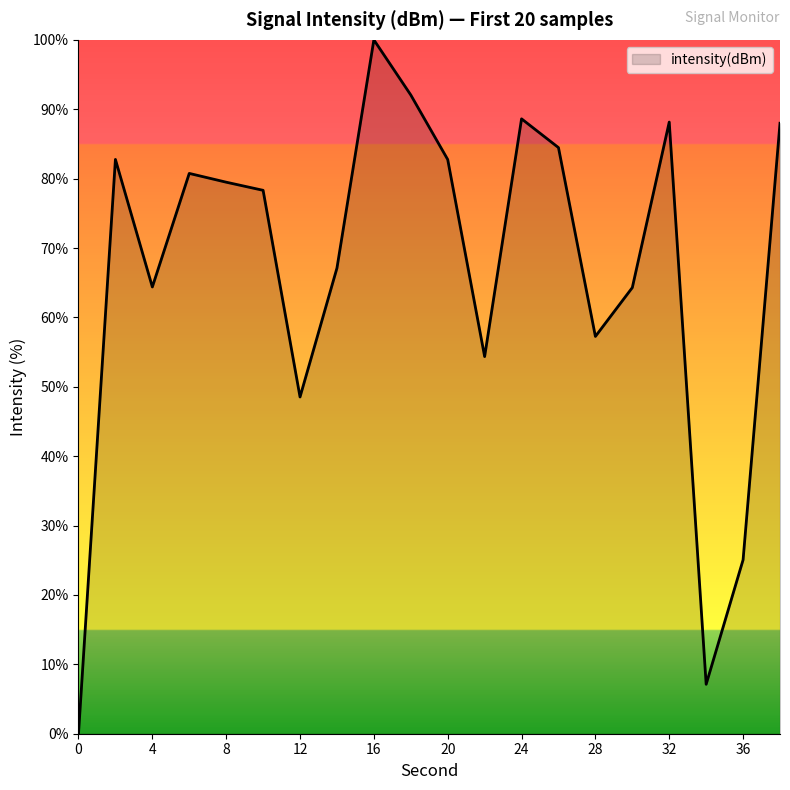

What is the greatest value displayed?

100.0